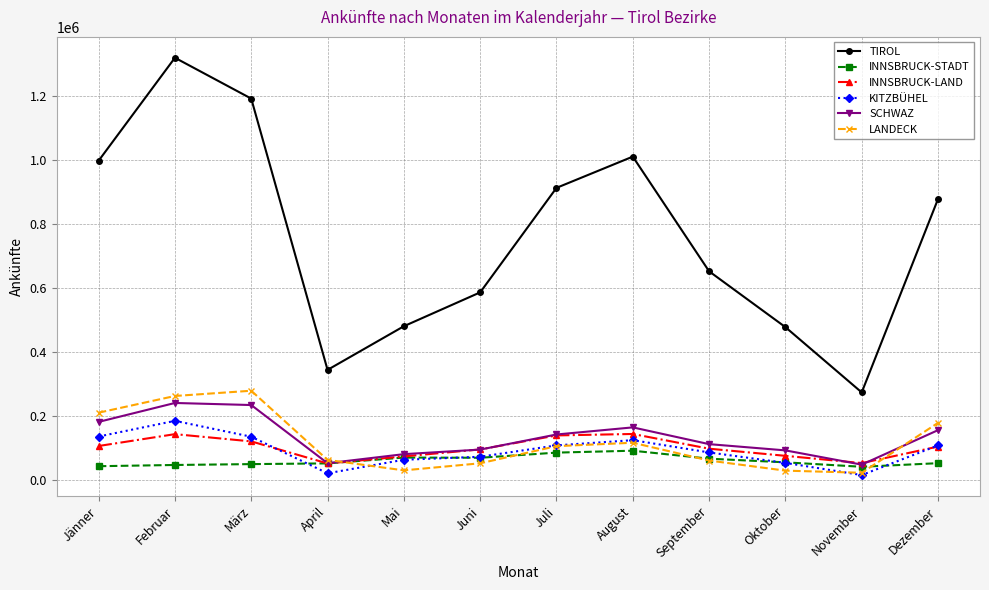

What is the maximum value for LANDECK?

279609